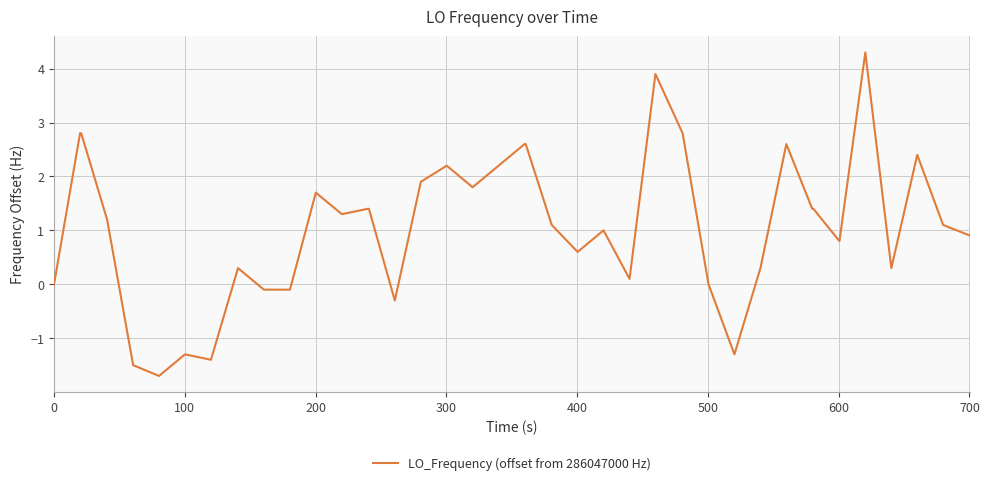

What is the average value?

1.1